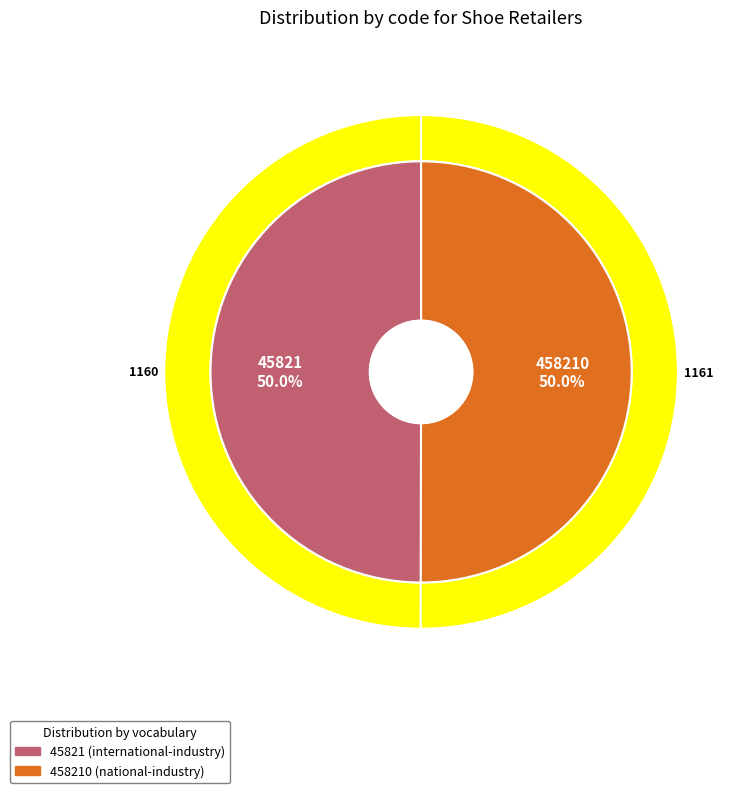

Is there any slice that represents more than half of the pie?

Yes